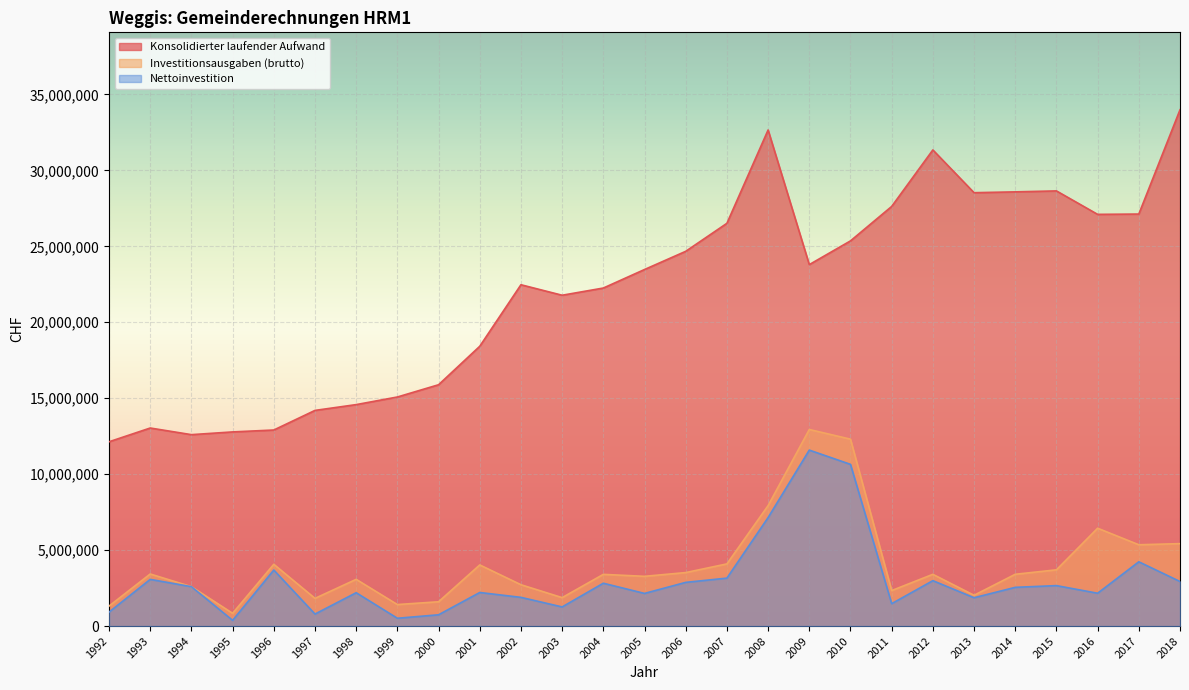

Rank the categories by Investitionsausgaben (brutto) value from highest to lowest.

2009, 2010, 2008, 2016, 2018, 2017, 2007, 1996, 2001, 2015, 2006, 1993, 2014, 2012, 2004, 2005, 1998, 2002, 1994, 2011, 2013, 2003, 1997, 2000, 1999, 1992, 1995